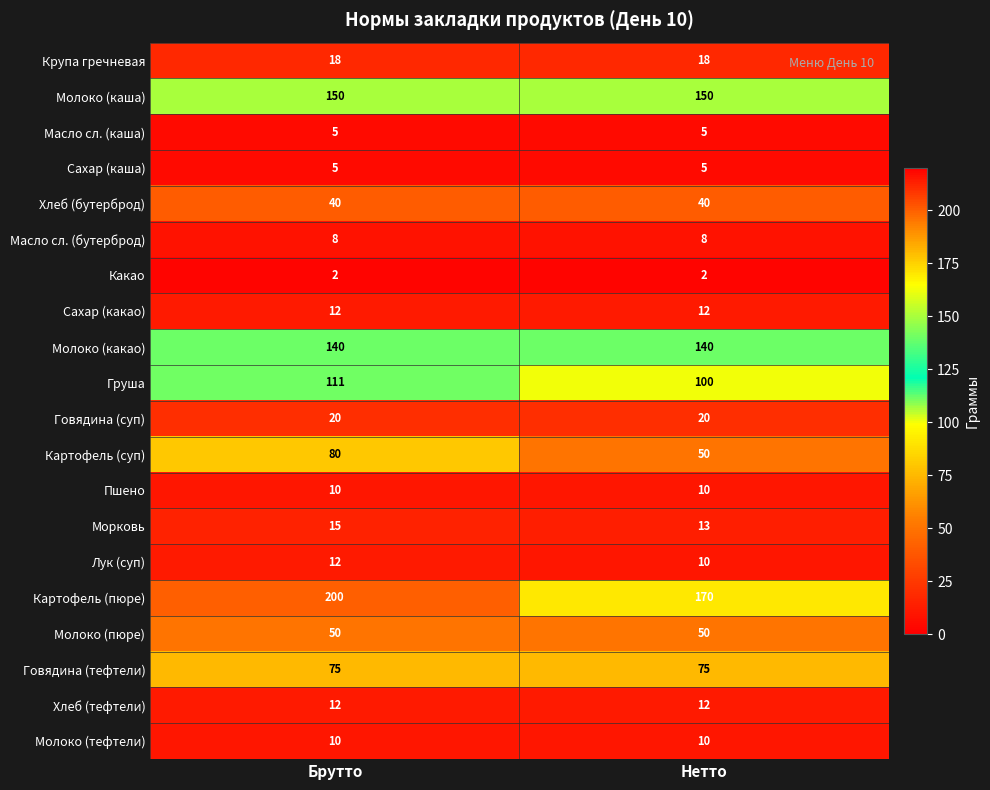

Read the Пшено value at Брутто.

10